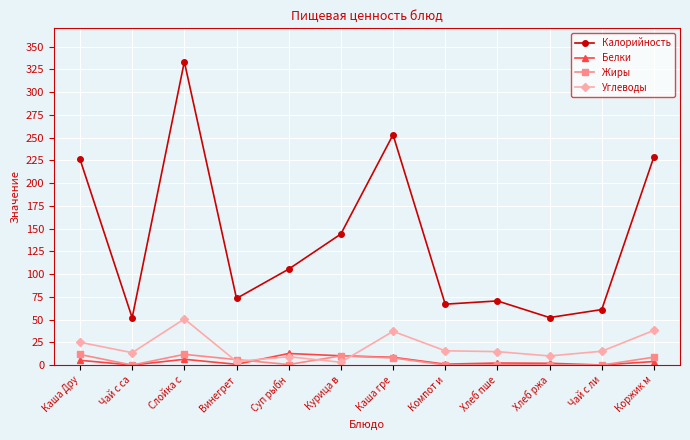

What is the difference between the maximum and second lowest values in the Углеводы series?

46.8